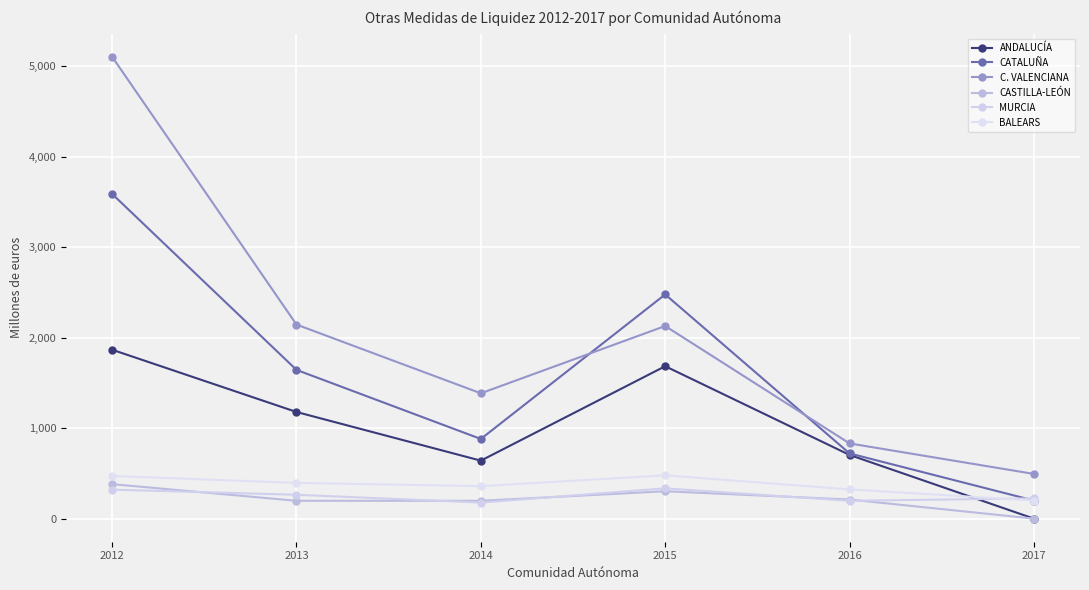

Which series has the largest range (max minus min)?

C. VALENCIANA